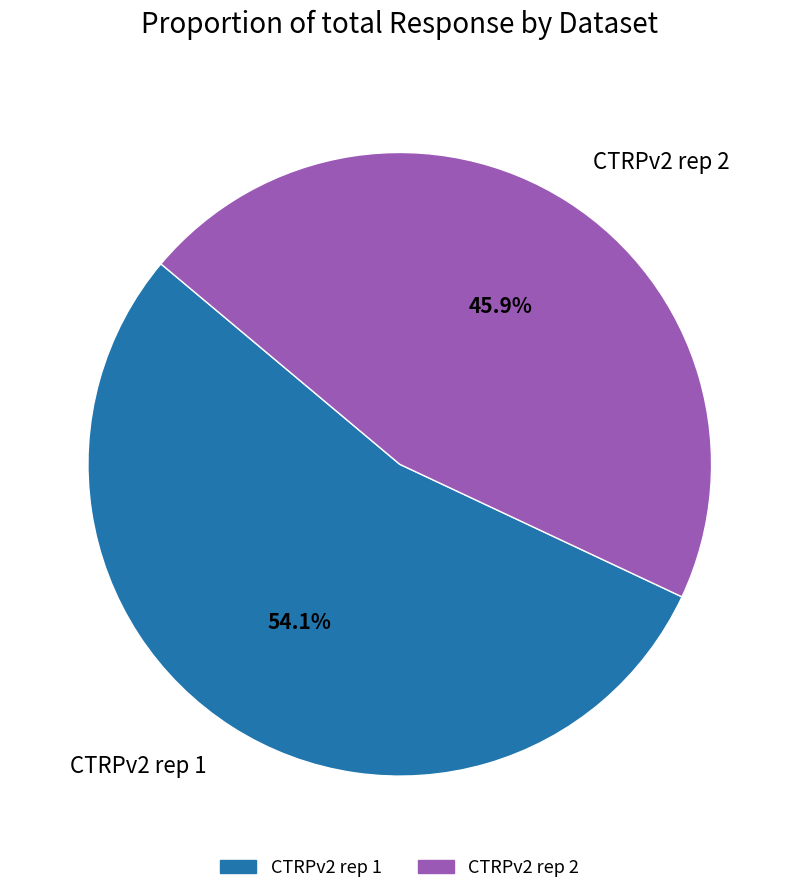

Rank the categories by value from lowest to highest.

CTRPv2 rep 2, CTRPv2 rep 1